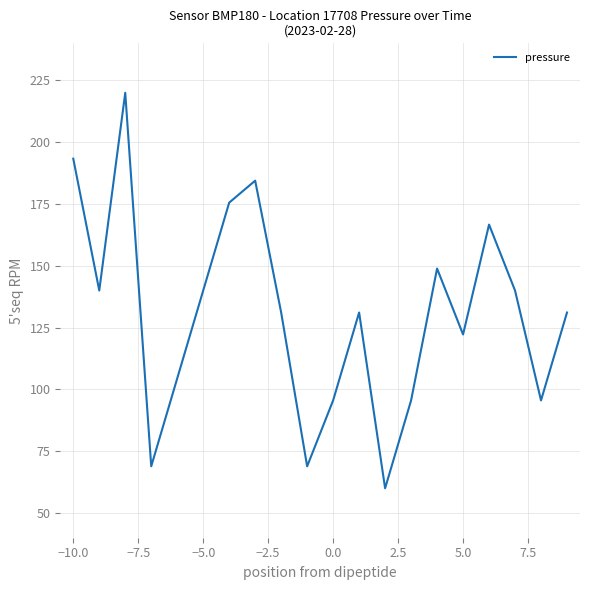

What is the difference between the maximum and minimum values?

160.0